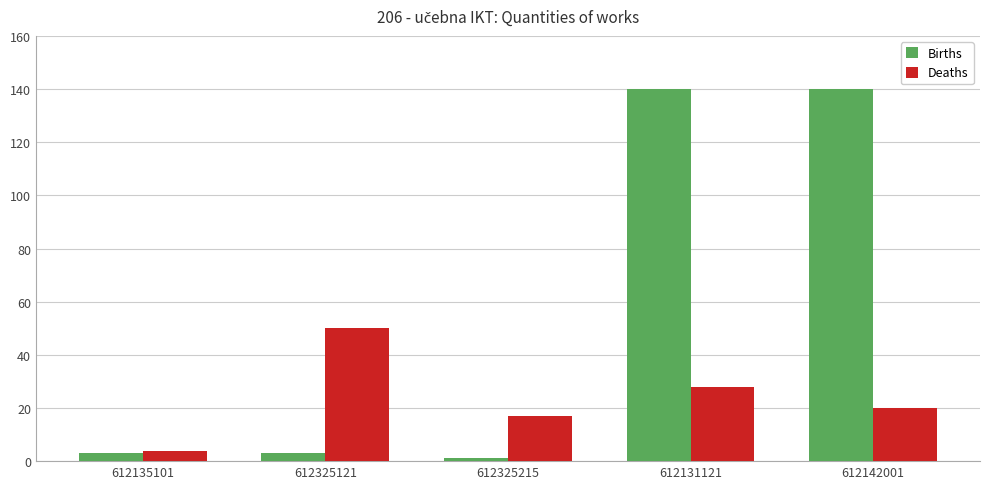

What is the greatest value displayed?

140